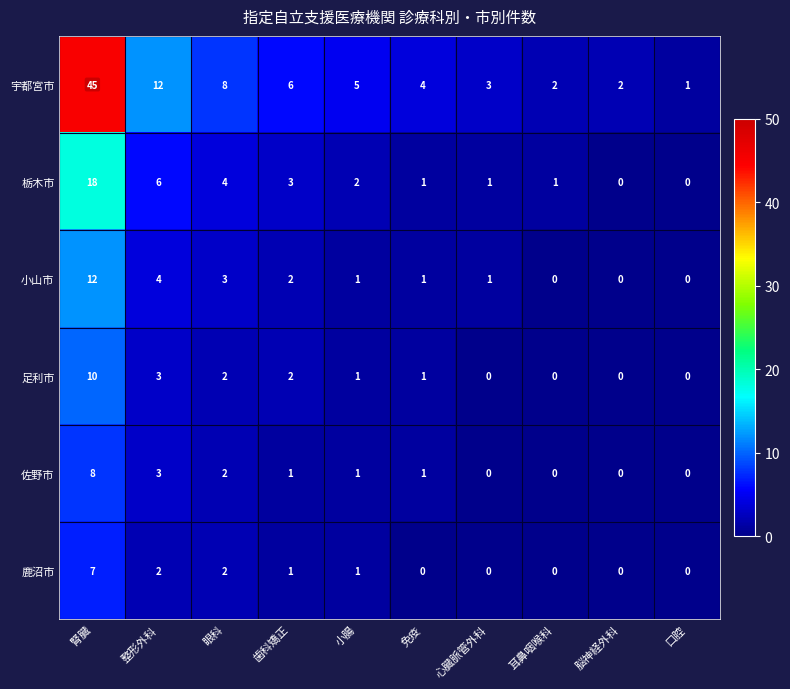

How many data points does each series have?

10